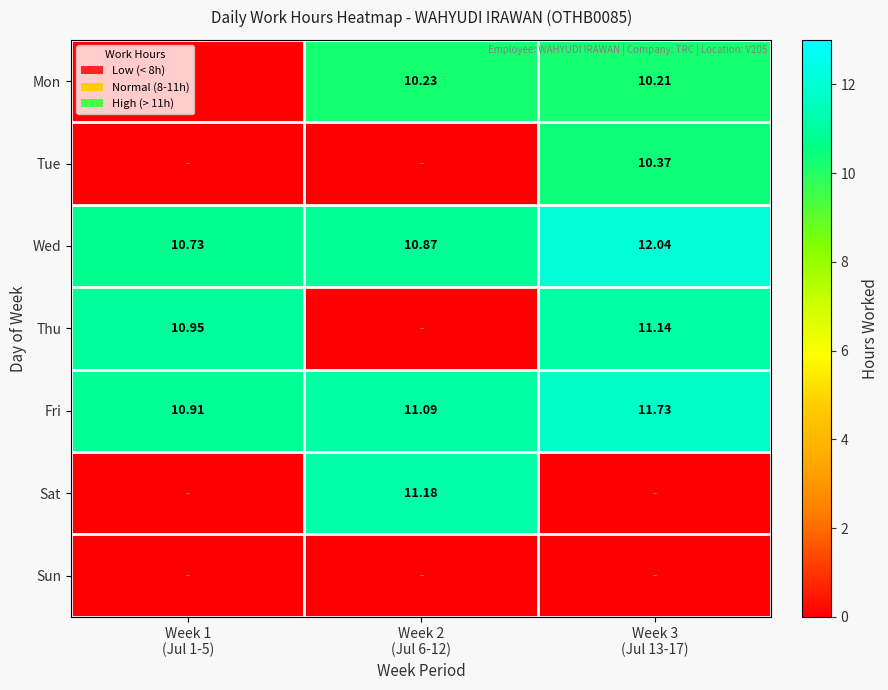

Is it true that Tue equals 5.2 at Week 2 (Jul 6-12)?

False